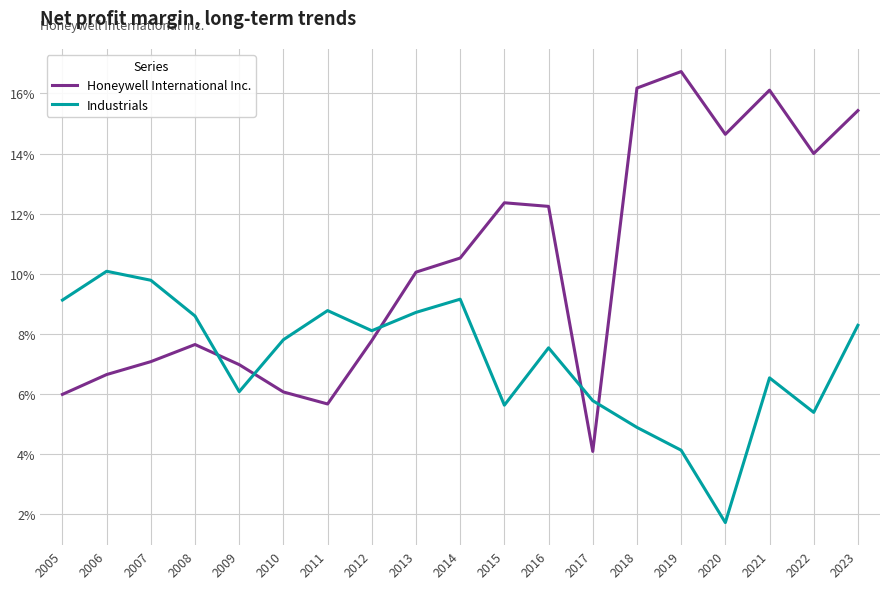

Does the chart have visible grid lines?

Yes